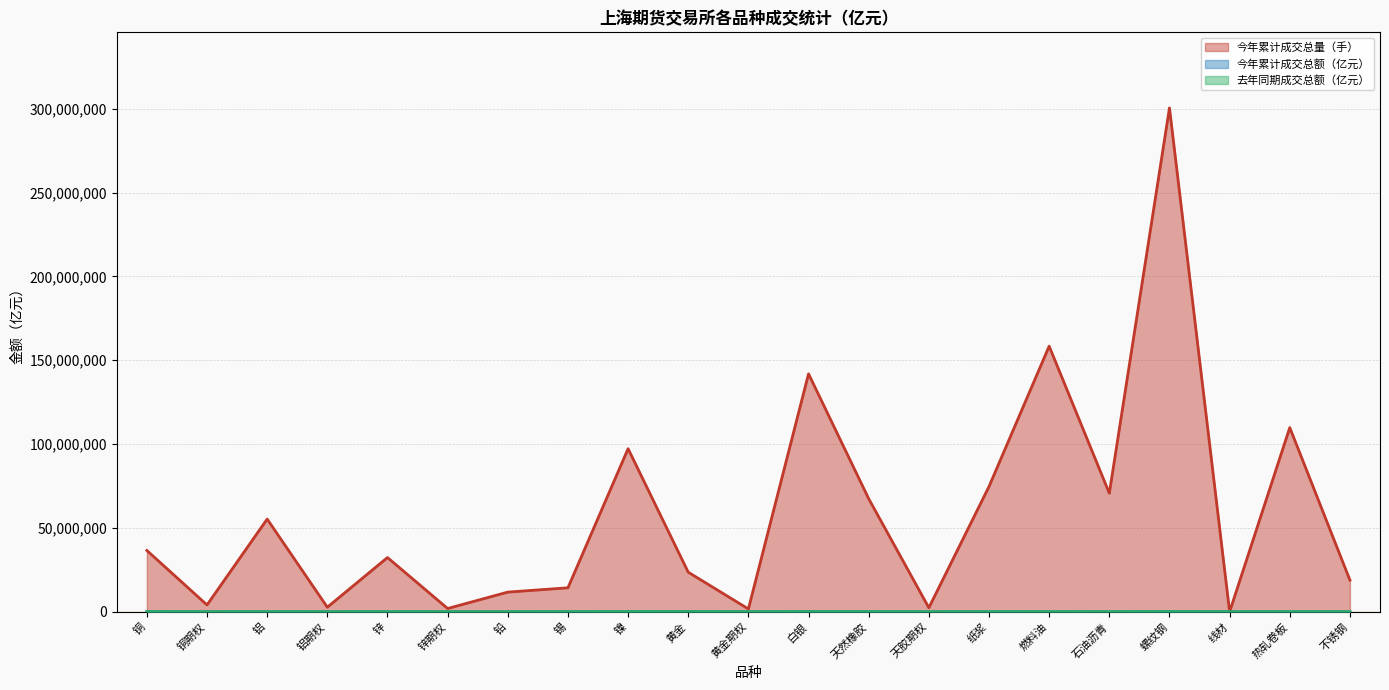

How many values in the 去年同期成交总额（亿元） series are below 11260?

10